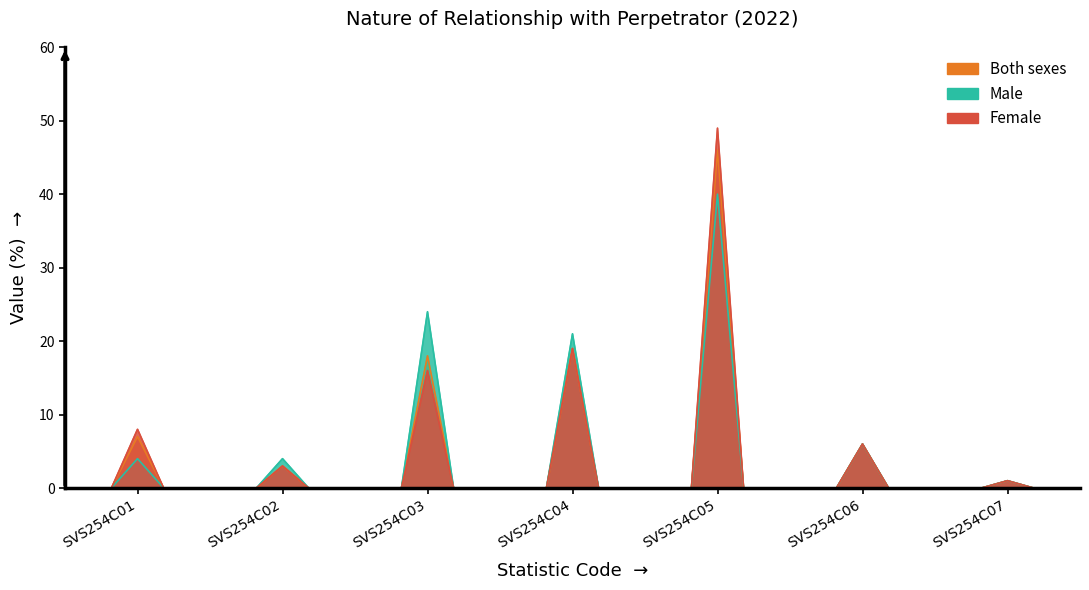

Reading left to right, what are all the values shown in this chart?

Both sexes: SVS254C01=7	SVS254C02=3	SVS254C03=18	SVS254C04=19	SVS254C05=46	SVS254C06=6	SVS254C07=1
Male: SVS254C01=4	SVS254C02=4	SVS254C03=24	SVS254C04=21	SVS254C05=40	SVS254C06=6	SVS254C07=1
Female: SVS254C01=8	SVS254C02=3	SVS254C03=16	SVS254C04=19	SVS254C05=49	SVS254C06=6	SVS254C07=1